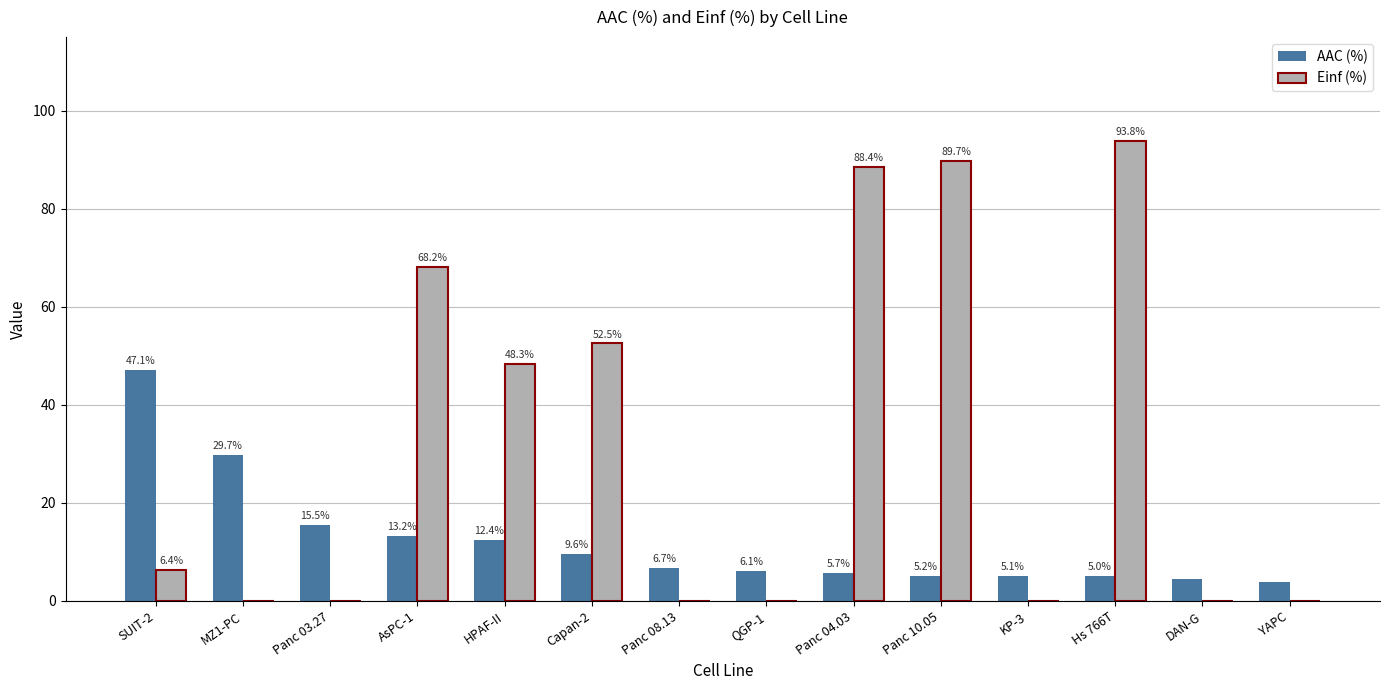

Is the value of AAC (%) at YAPC greater than the value of Einf (%) at Panc 08.13?

Yes